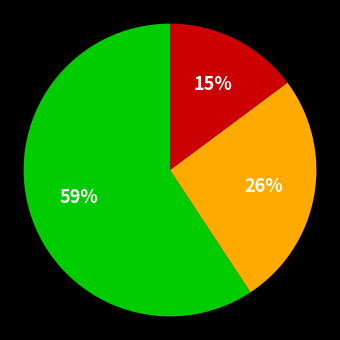

To the nearest percent, what is the average slice percentage?

33%